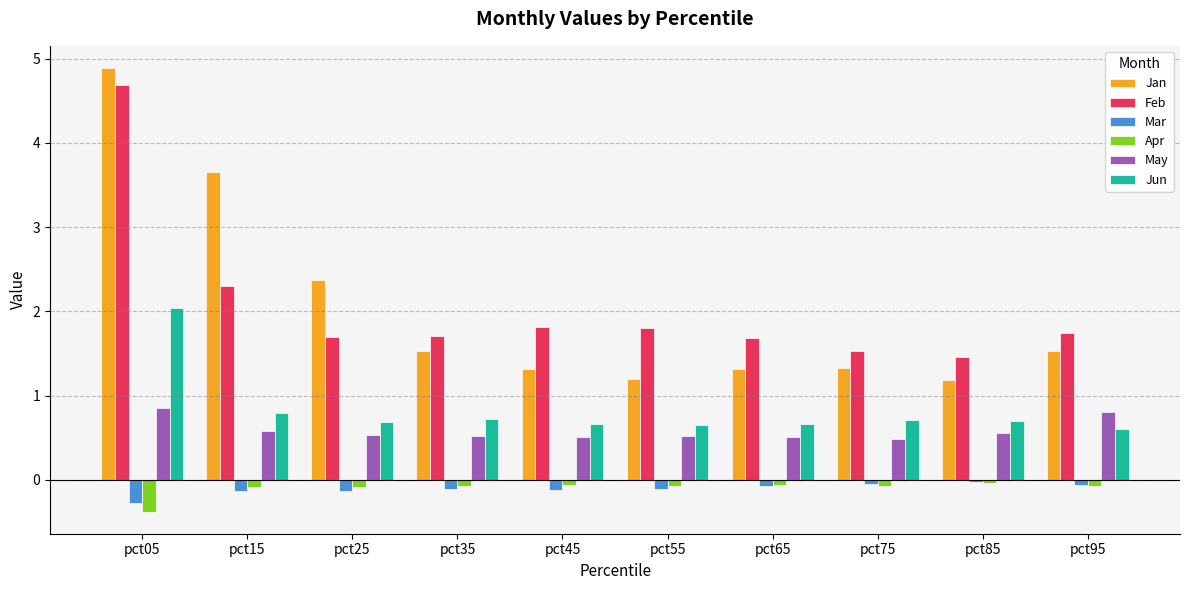

Which series has the largest range (max minus min)?

Jan